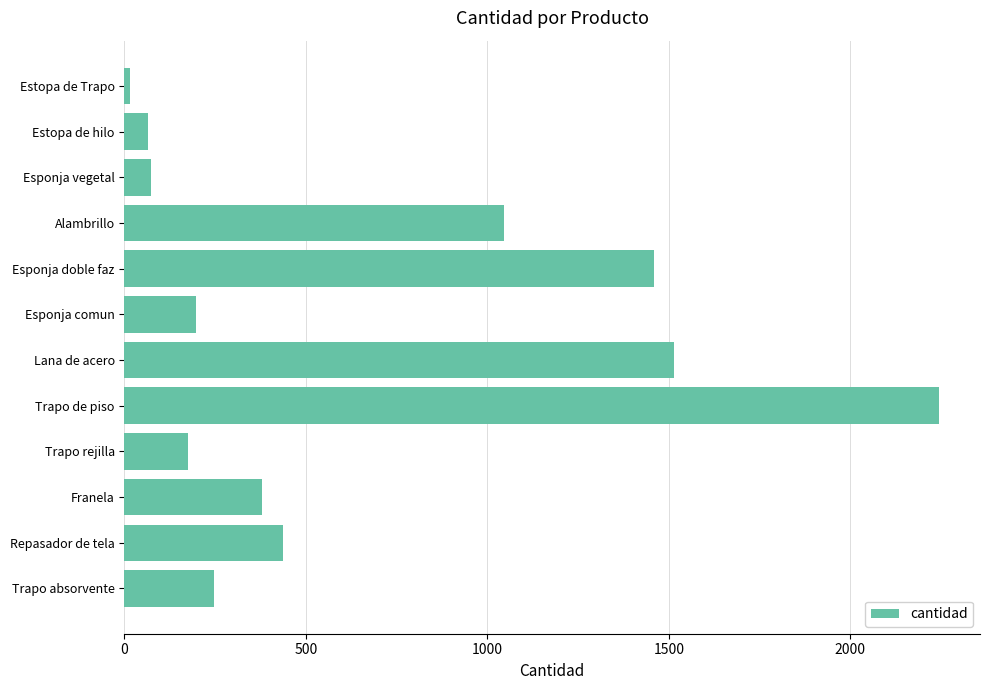

What is the sum of all values?

7852